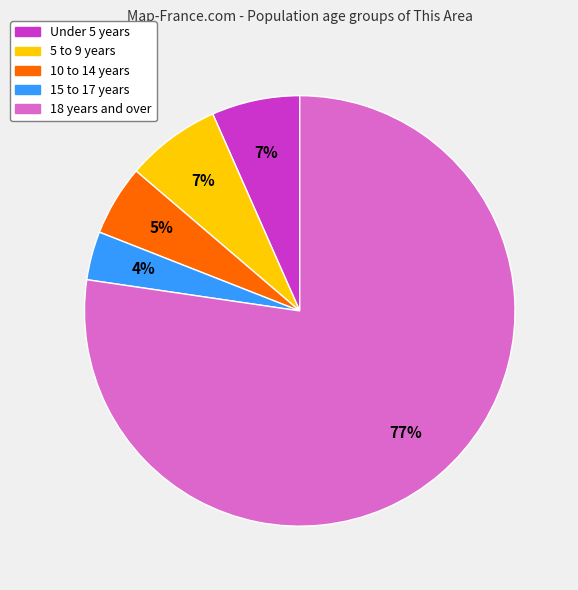

Between 5 to 9 years and 15 to 17 years, which is larger?

5 to 9 years